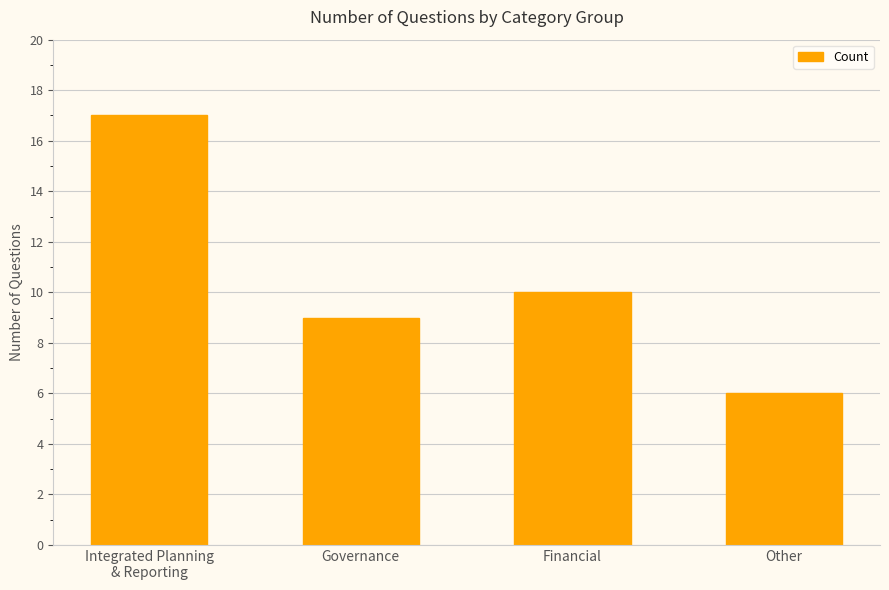

Reading right to left, what are all the values shown in this chart?

6	10	9	17